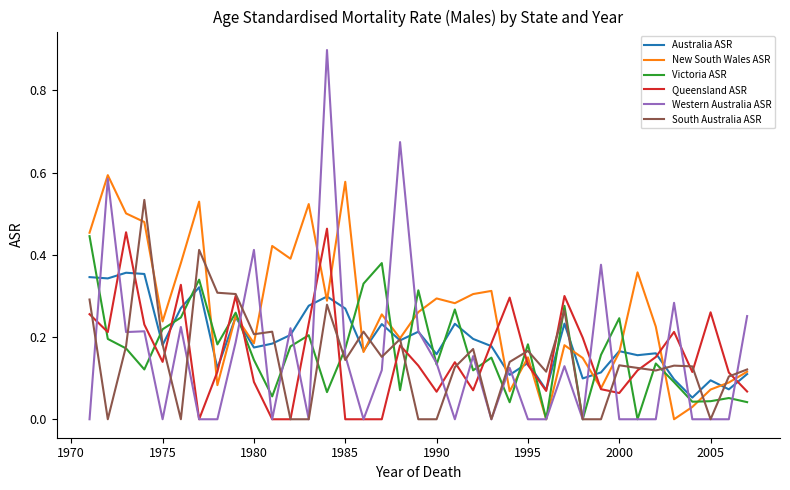

How many lines are shown in the chart?

6